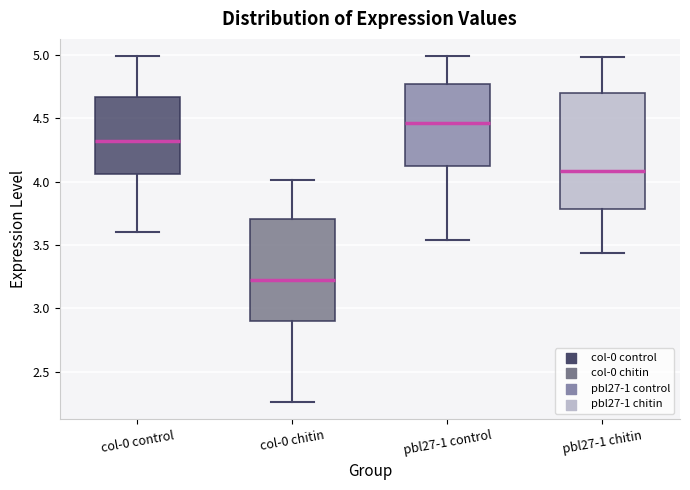

Reading left to right, read every box against the y-axis: the position of its median line, the range the box covers, and the ends of its whiskers. The values are not printed on the chart, so give them approximately, as read against the axis.

col-0 control: median 4.30, box 4.05 to 4.65, whiskers 3.60 to 5.00
col-0 chitin: median 3.25, box 2.90 to 3.70, whiskers 2.25 to 4.00
pbl27-1 control: median 4.45, box 4.15 to 4.75, whiskers 3.55 to 5.00
pbl27-1 chitin: median 4.10, box 3.80 to 4.70, whiskers 3.45 to 5.00